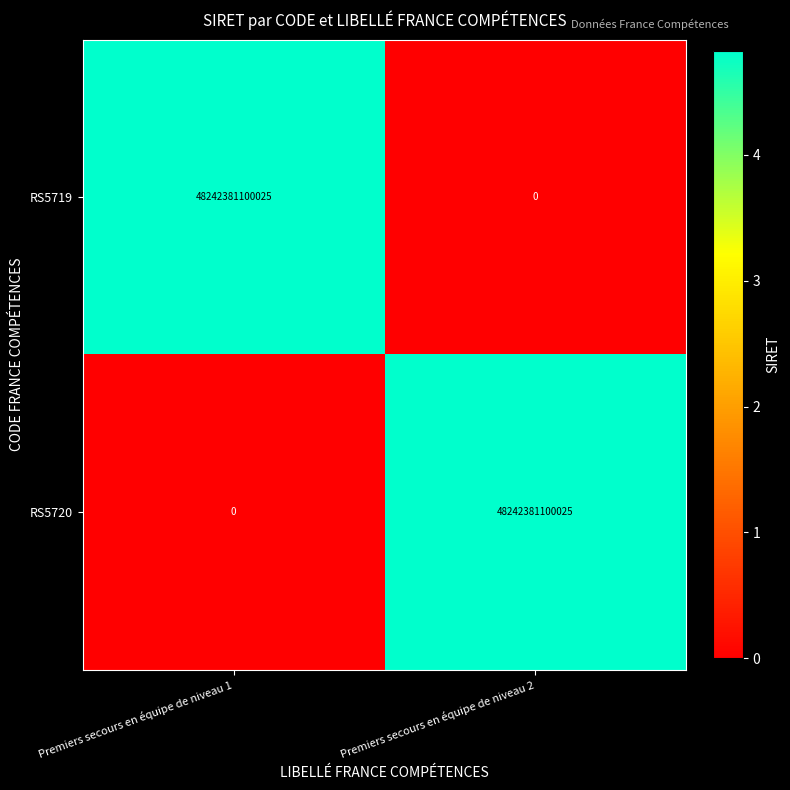

Is the value of RS5719 at Premiers secours en équipe de niveau 1 greater than the value of RS5720 at Premiers secours en équipe de niveau 1?

Yes